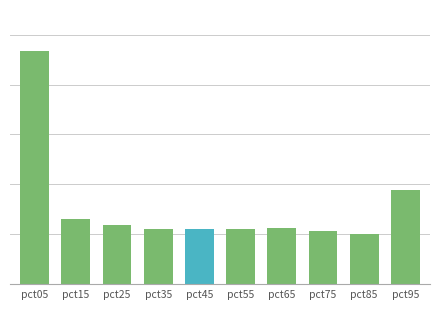

Are the bars horizontal?

No